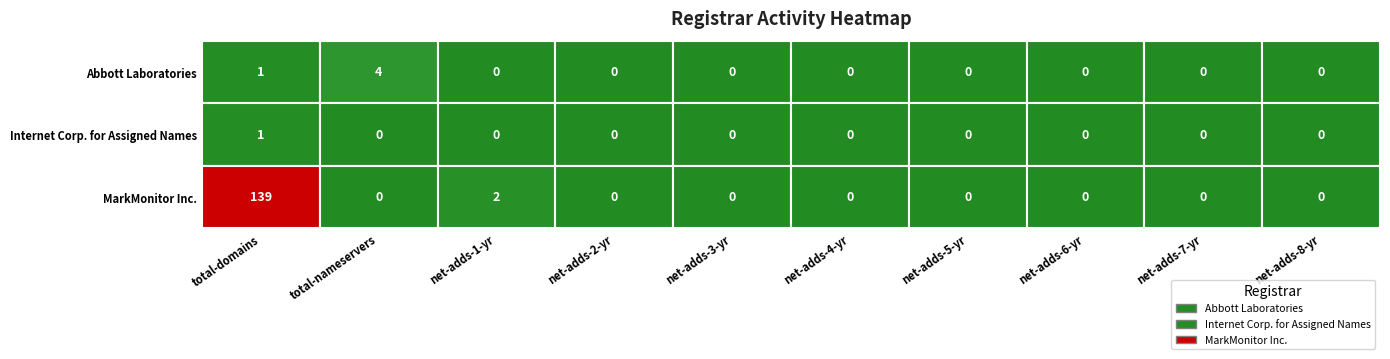

What is the difference between the maximum and minimum values in the Abbott Laboratories series?

4